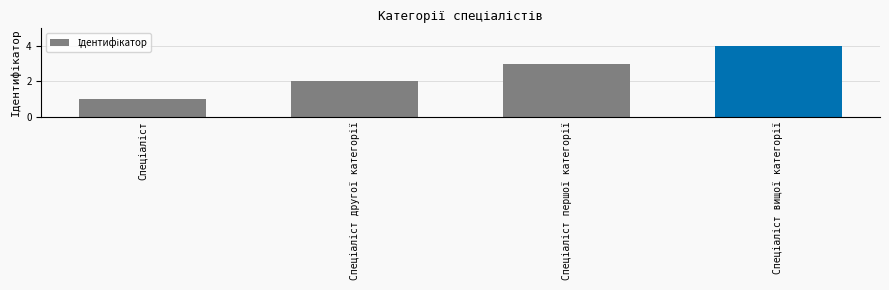

What is the greatest value displayed?

4